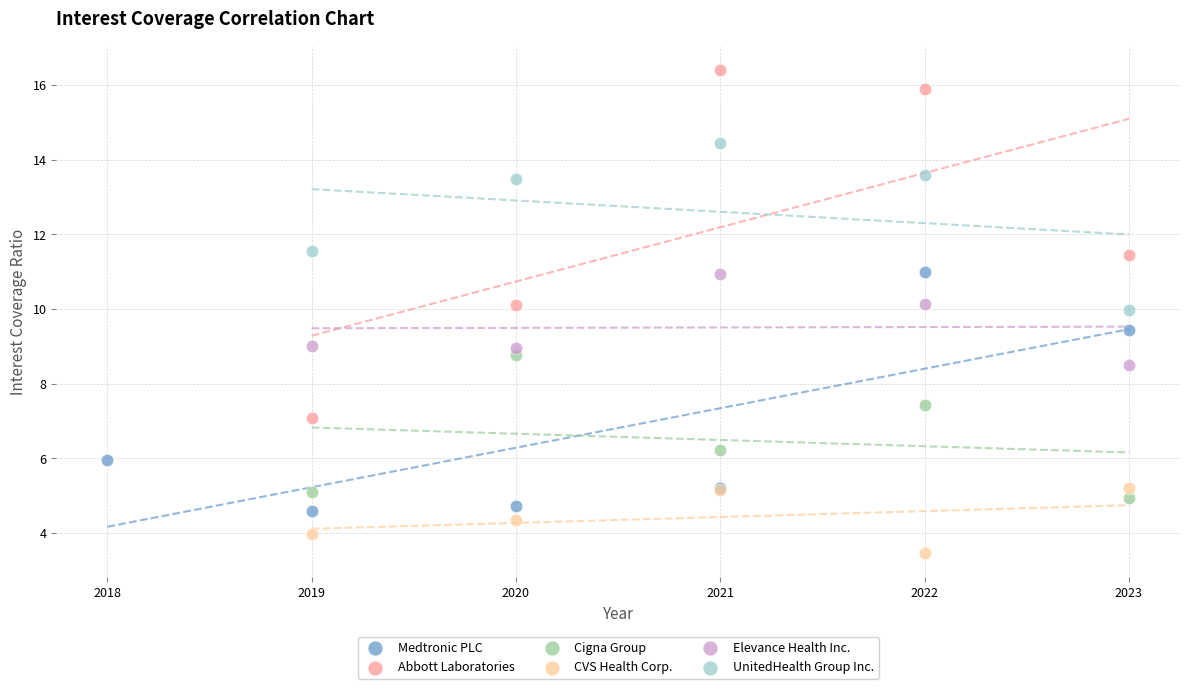

Which series reaches the maximum Y coordinate?

Abbott Laboratories